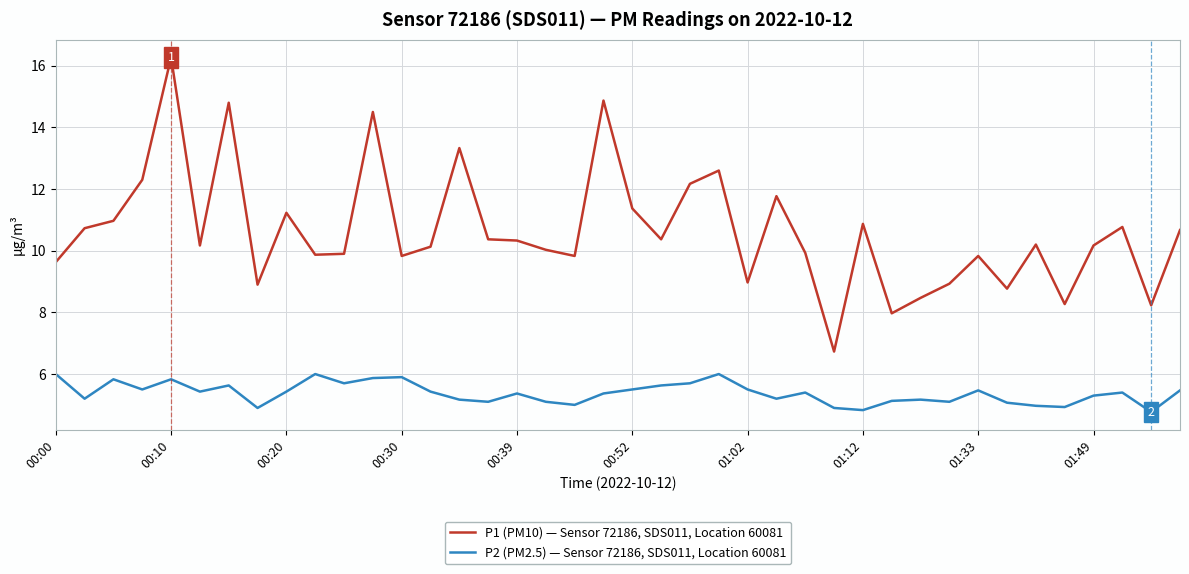

Which series has the largest total across all categories?

P1 (PM10) — Sensor 72186, SDS011, Location 60081